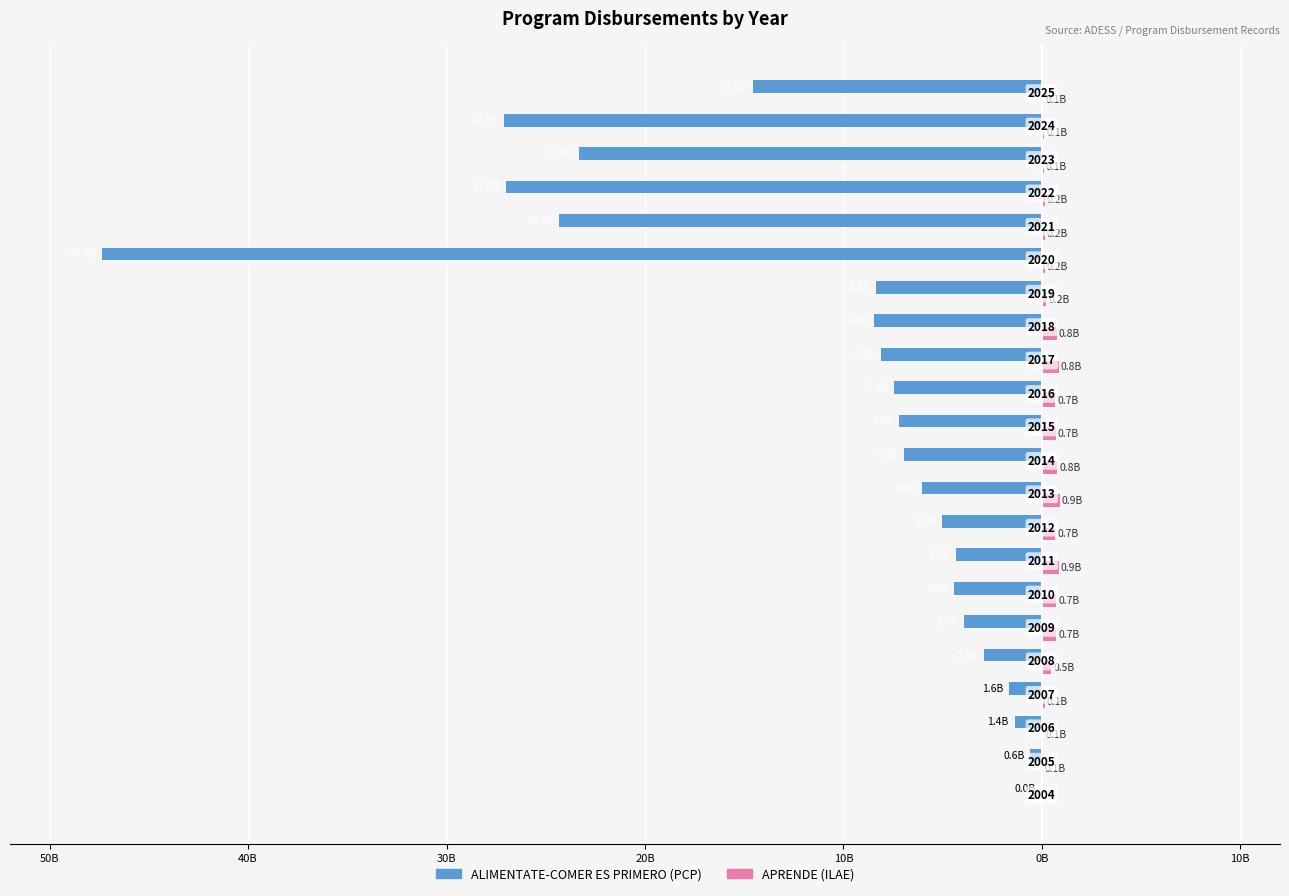

What are all the series names shown in the legend?

ALIMENTATE-COMER ES PRIMERO (PCP), APRENDE (ILAE)